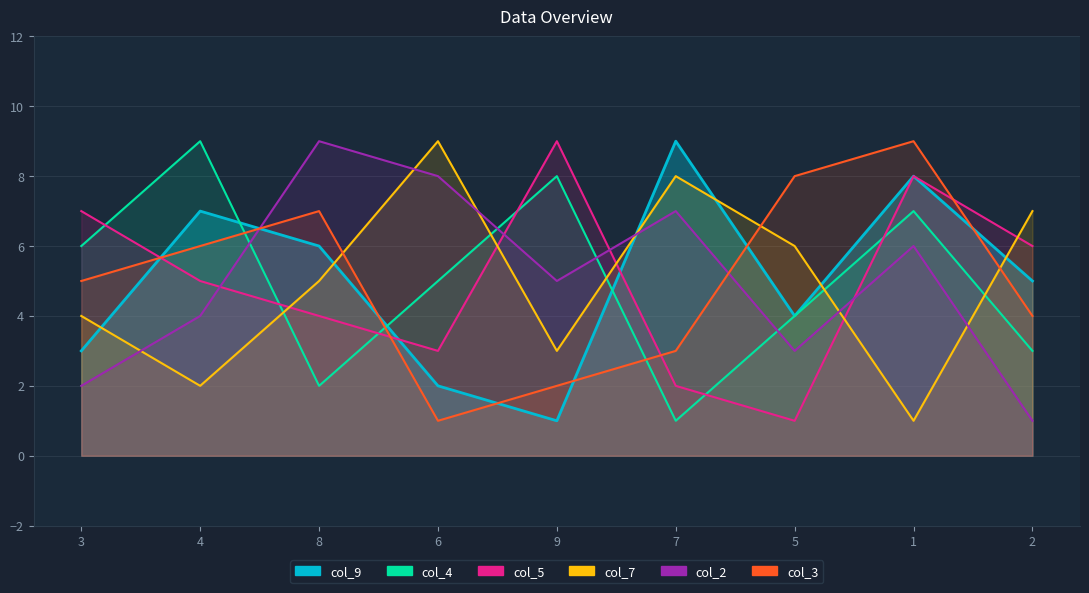

List the labels in order of col_7 value, smallest first.

1, 4, 9, 3, 8, 5, 2, 7, 6